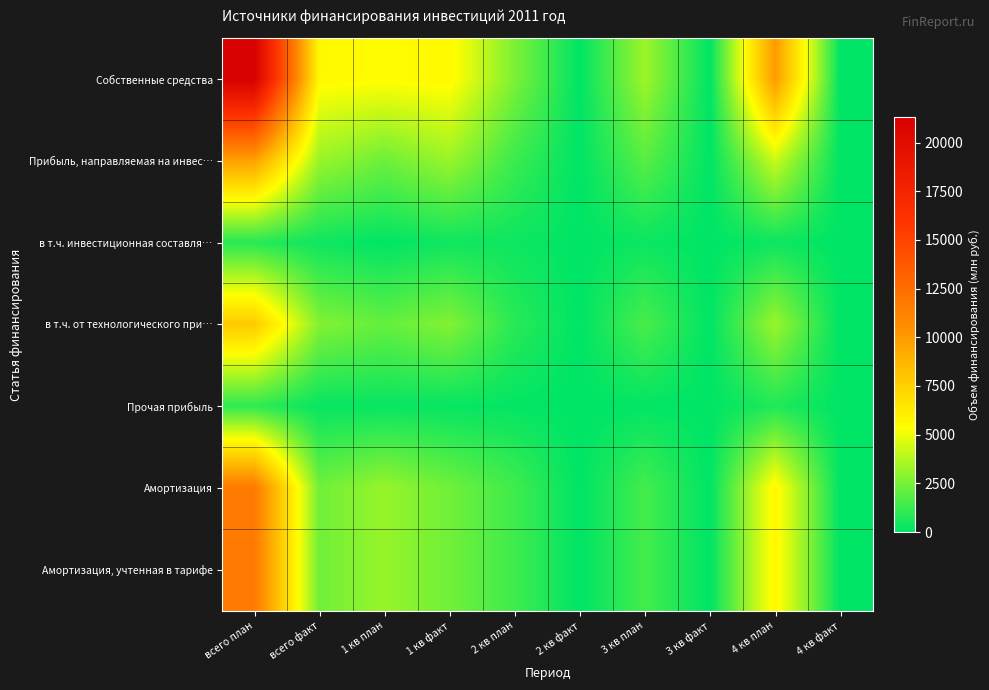

Which series changed the most between 2 кв план and 2 кв факт?

Собственные средства